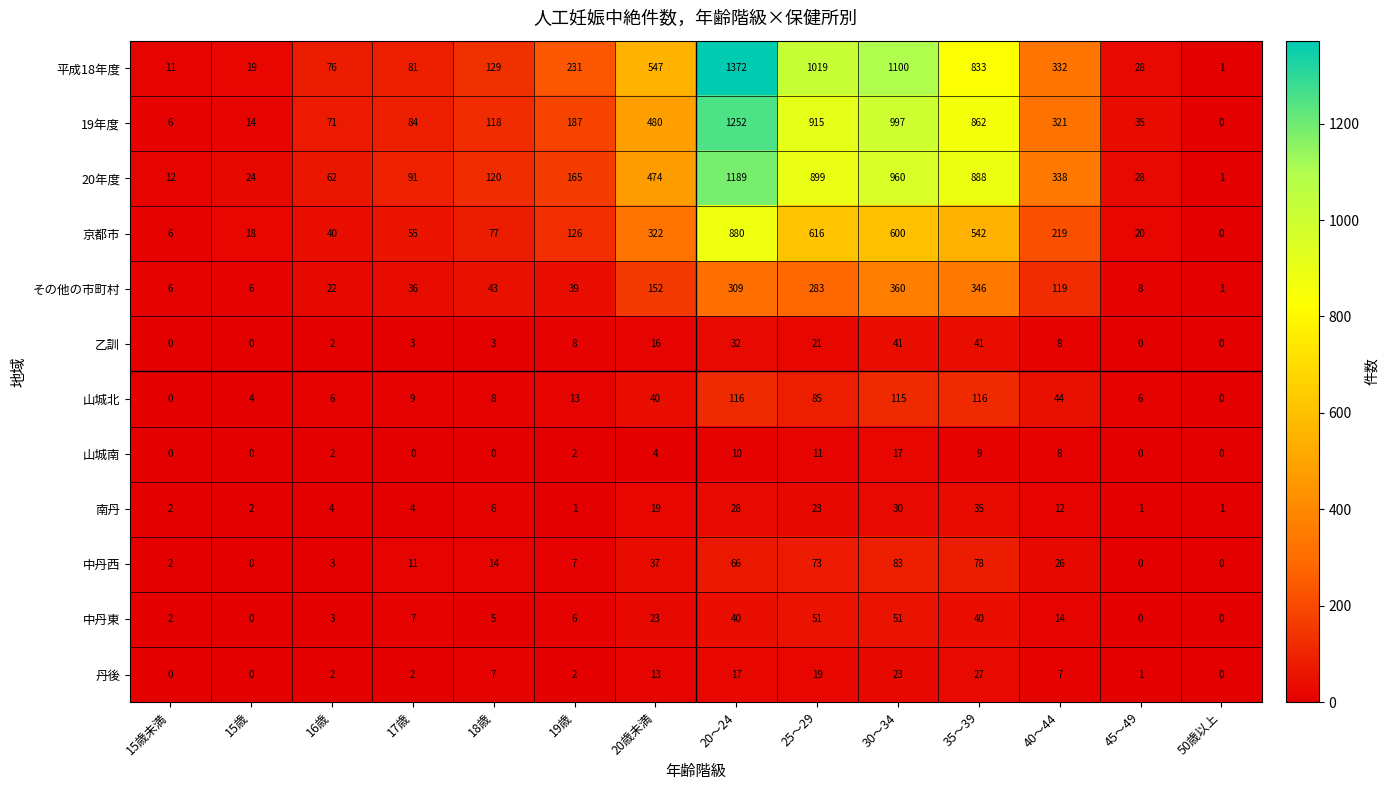

Rank the series by their maximum value, from highest to lowest.

平成18年度, 19年度, 20年度, 京都市, その他の市町村, 山城北, 中丹西, 中丹東, 乙訓, 南丹, 丹後, 山城南